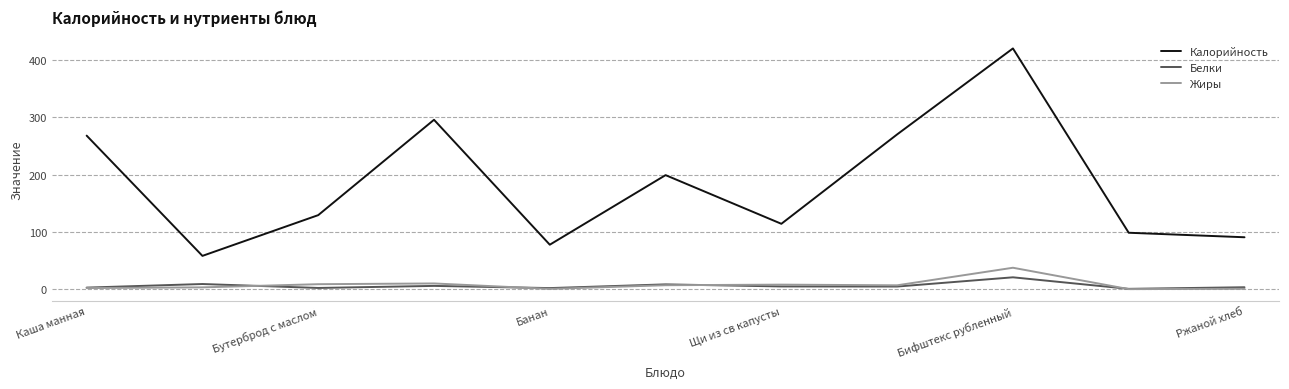

True or false: Калорийность and Жиры intersect in this chart.

False